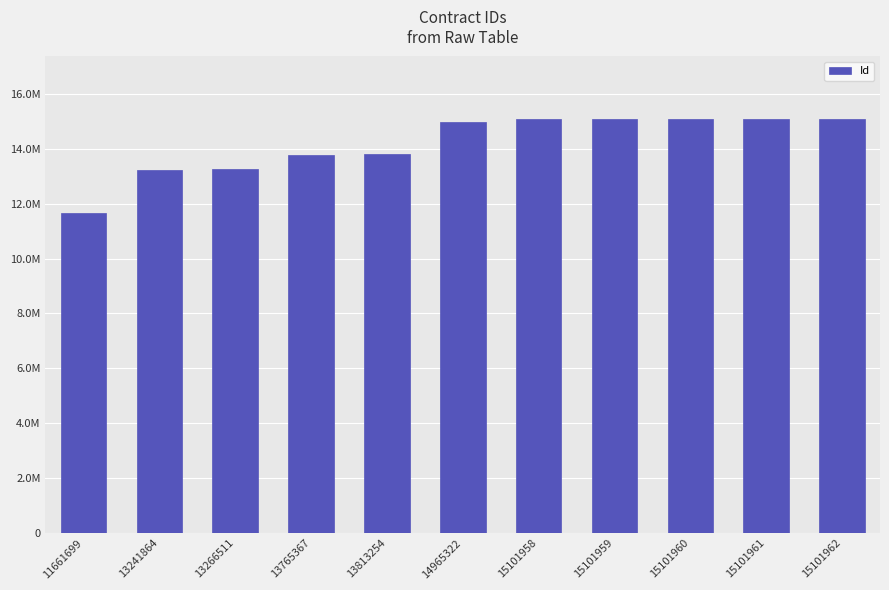

What is the average value?

14202165